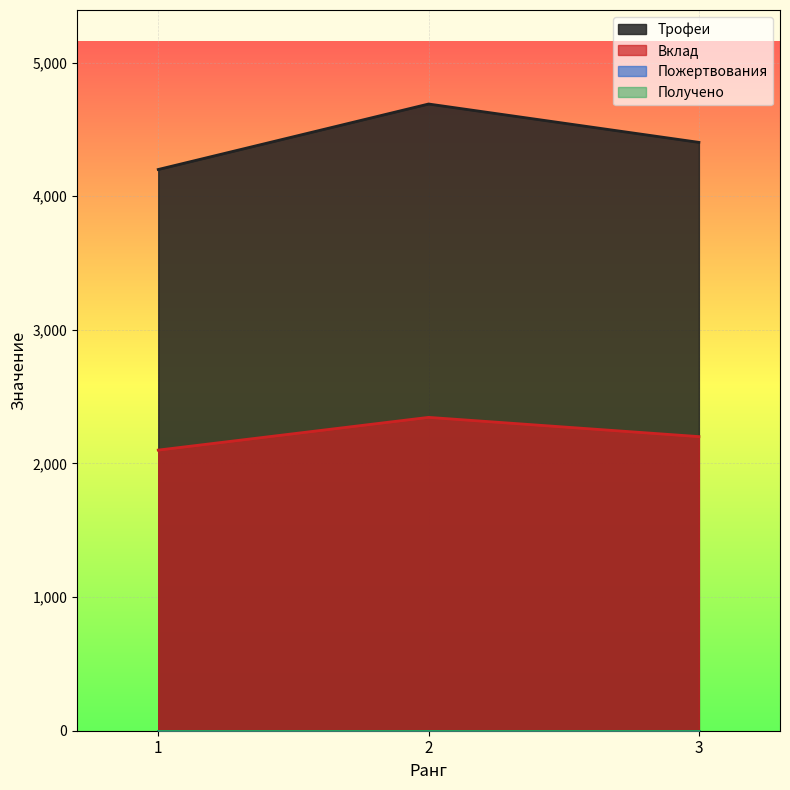

The Трофеи series shows 7695 at 3. True or false?

False